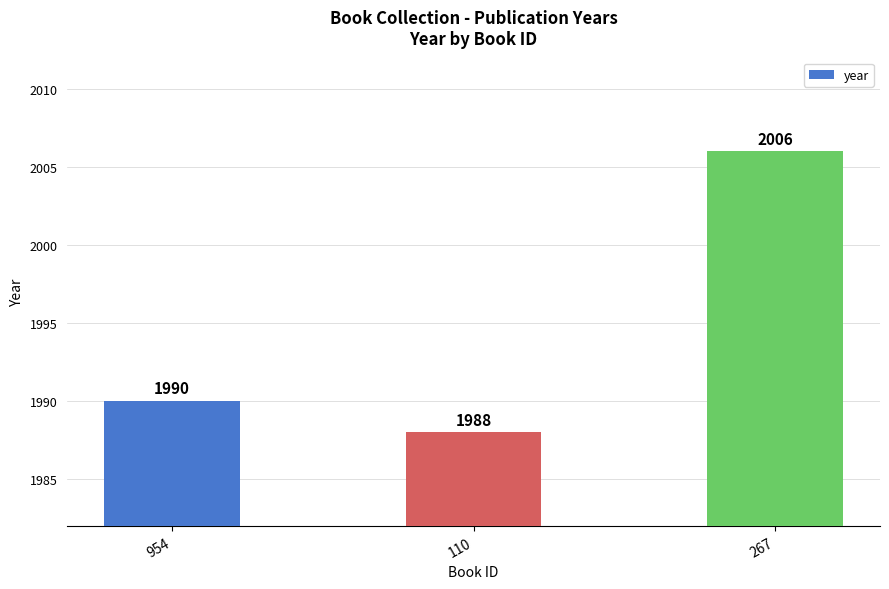

What is the approximate value at 110, to the nearest 10?

1990